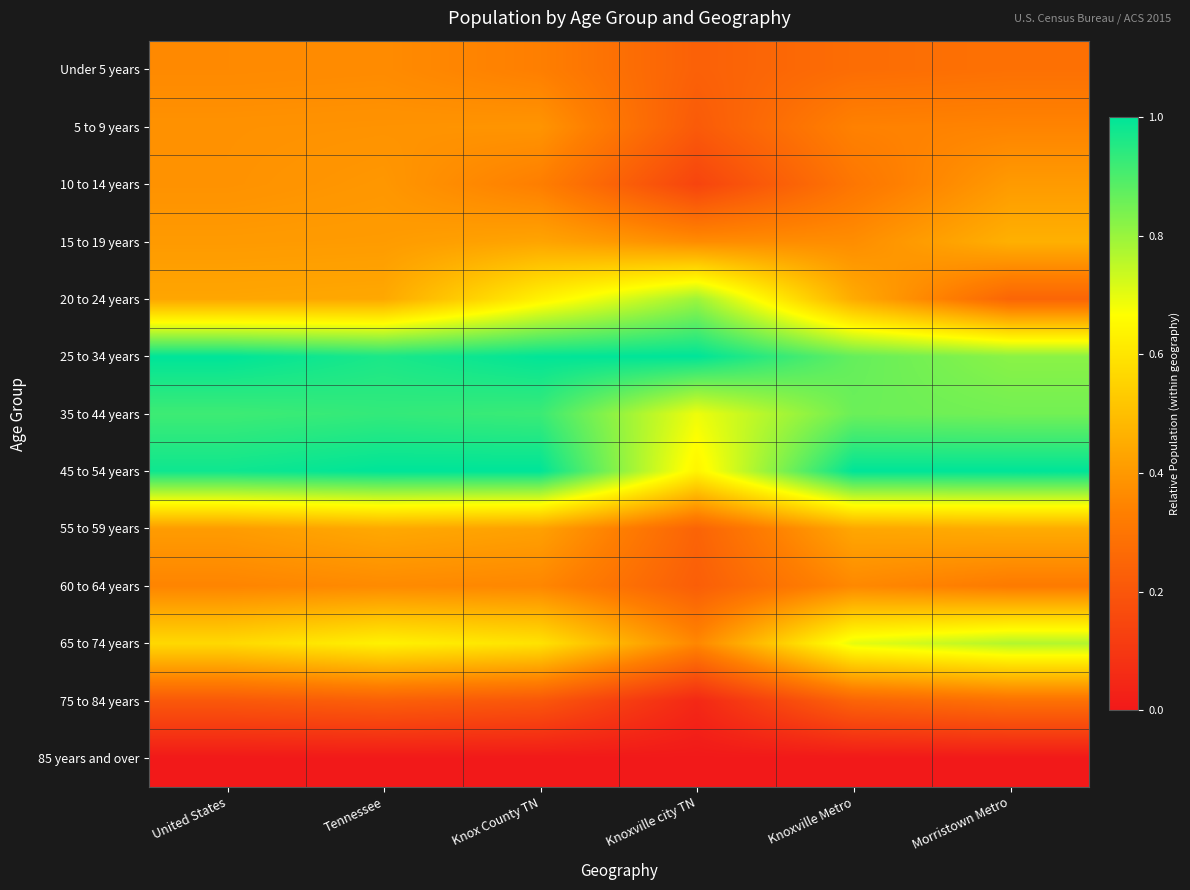

Reading left to right, what are all the values shown in this chart?

Under 5 years: United States=0.4	Tennessee=0.4	Knox County TN=0.3	Knoxville city TN=0.2	Knoxville Metro=0.3	Morristown Metro=0.3
5 to 9 years: United States=0.4	Tennessee=0.4	Knox County TN=0.4	Knoxville city TN=0.2	Knoxville Metro=0.3	Morristown Metro=0.3
10 to 14 years: United States=0.4	Tennessee=0.4	Knox County TN=0.3	Knoxville city TN=0.1	Knoxville Metro=0.3	Morristown Metro=0.4
15 to 19 years: United States=0.4	Tennessee=0.4	Knox County TN=0.4	Knoxville city TN=0.4	Knoxville Metro=0.4	Morristown Metro=0.5
20 to 24 years: United States=0.4	Tennessee=0.4	Knox County TN=0.6	Knoxville city TN=0.8	Knoxville Metro=0.4	Morristown Metro=0.2
25 to 34 years: United States=1.0	Tennessee=1.0	Knox County TN=1.0	Knoxville city TN=1.0	Knoxville Metro=0.9	Morristown Metro=0.8
35 to 44 years: United States=0.9	Tennessee=0.9	Knox County TN=0.9	Knoxville city TN=0.7	Knoxville Metro=0.9	Morristown Metro=0.8
45 to 54 years: United States=1.0	Tennessee=1.0	Knox County TN=1.0	Knoxville city TN=0.6	Knoxville Metro=1.0	Morristown Metro=1.0
55 to 59 years: United States=0.4	Tennessee=0.4	Knox County TN=0.4	Knoxville city TN=0.2	Knoxville Metro=0.4	Morristown Metro=0.5
60 to 64 years: United States=0.3	Tennessee=0.4	Knox County TN=0.4	Knoxville city TN=0.2	Knoxville Metro=0.4	Morristown Metro=0.3
65 to 74 years: United States=0.6	Tennessee=0.6	Knox County TN=0.6	Knoxville city TN=0.4	Knoxville Metro=0.7	Morristown Metro=0.8
75 to 84 years: United States=0.2	Tennessee=0.2	Knox County TN=0.2	Knoxville city TN=0.0	Knoxville Metro=0.2	Morristown Metro=0.3
85 years and over: United States=0.0	Tennessee=0.0	Knox County TN=0.0	Knoxville city TN=0.0	Knoxville Metro=0.0	Morristown Metro=0.0